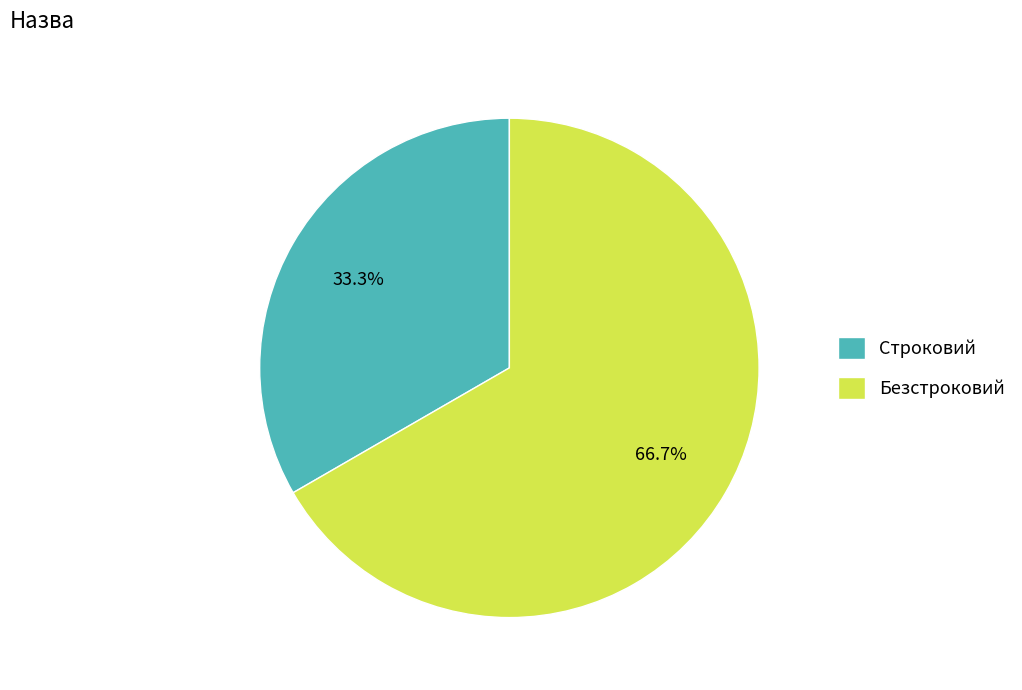

Is Строковий the majority of the pie?

No